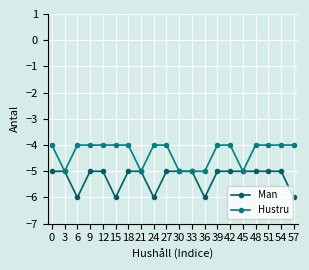

At which category does Hustru reach its first local valley?

3